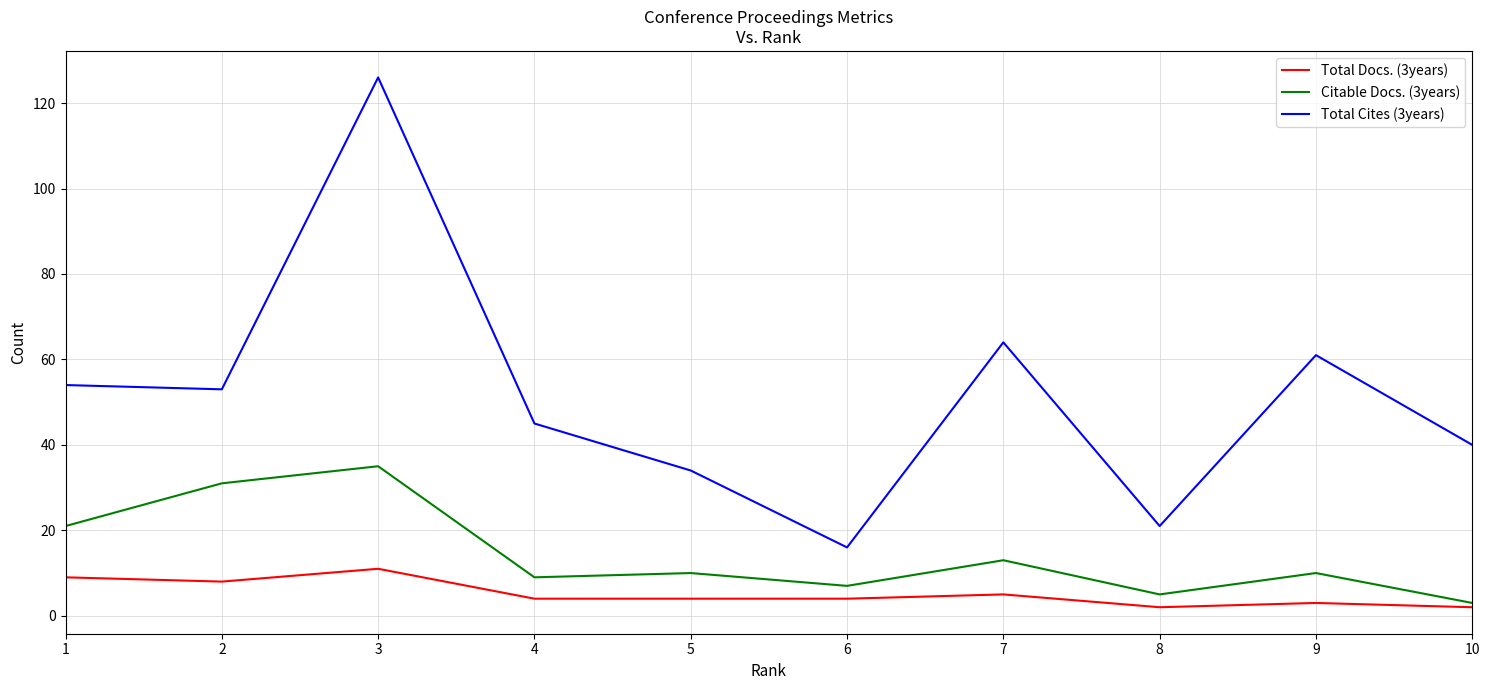

Is the value of Citable Docs. (3years) at 8 greater than the value of Total Docs. (3years) at 3?

No